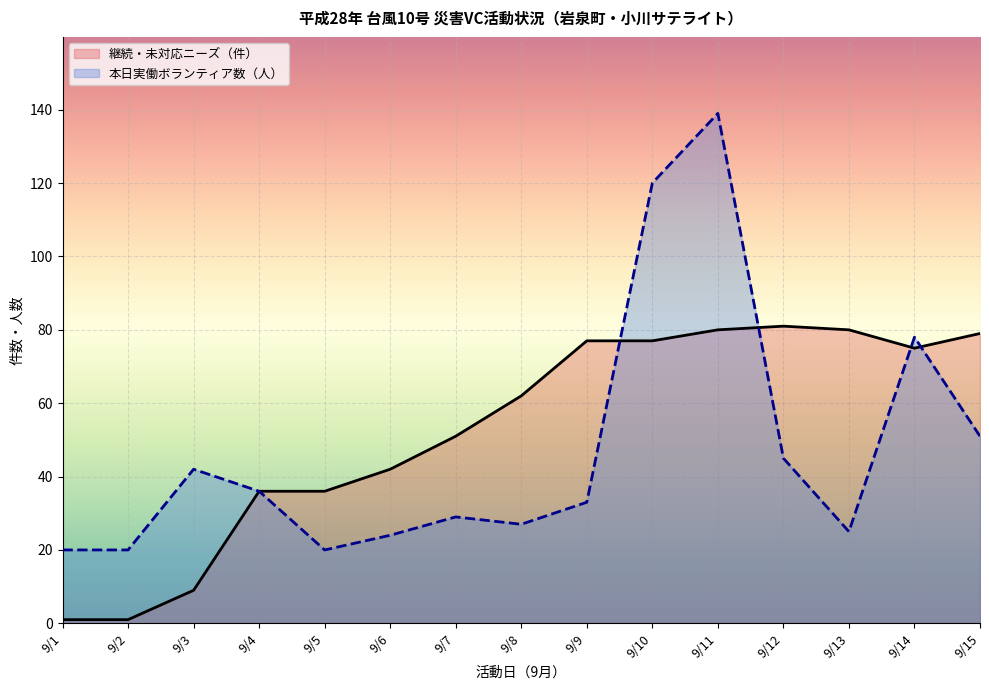

Reading left to right, extract all data points from this chart.

継続・未対応ニーズ: 9/1=1	9/2=1	9/3=9	9/4=36	9/5=36	9/6=42	9/7=51	9/8=62	9/9=77	9/10=77	9/11=80	9/12=81	9/13=80	9/14=75	9/15=79
本日実働ボランティア数: 9/1=20	9/2=20	9/3=42	9/4=36	9/5=20	9/6=24	9/7=29	9/8=27	9/9=33	9/10=120	9/11=139	9/12=45	9/13=25	9/14=78	9/15=51